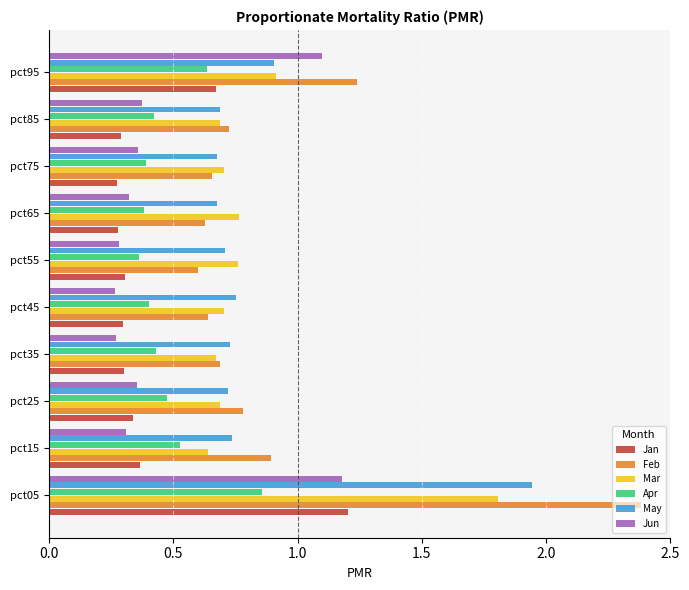

Which series has the largest range (max minus min)?

Feb